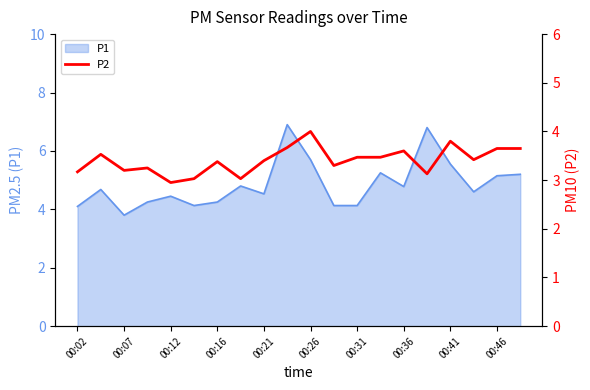

Count the number of values greater than 3.

19